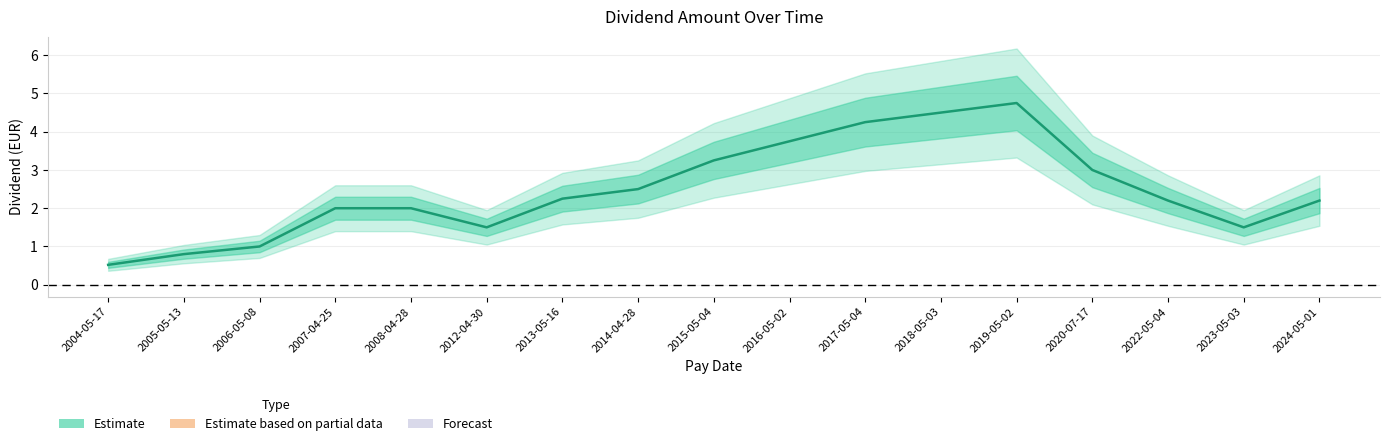

Where does the data first go above 2?

2013-05-16